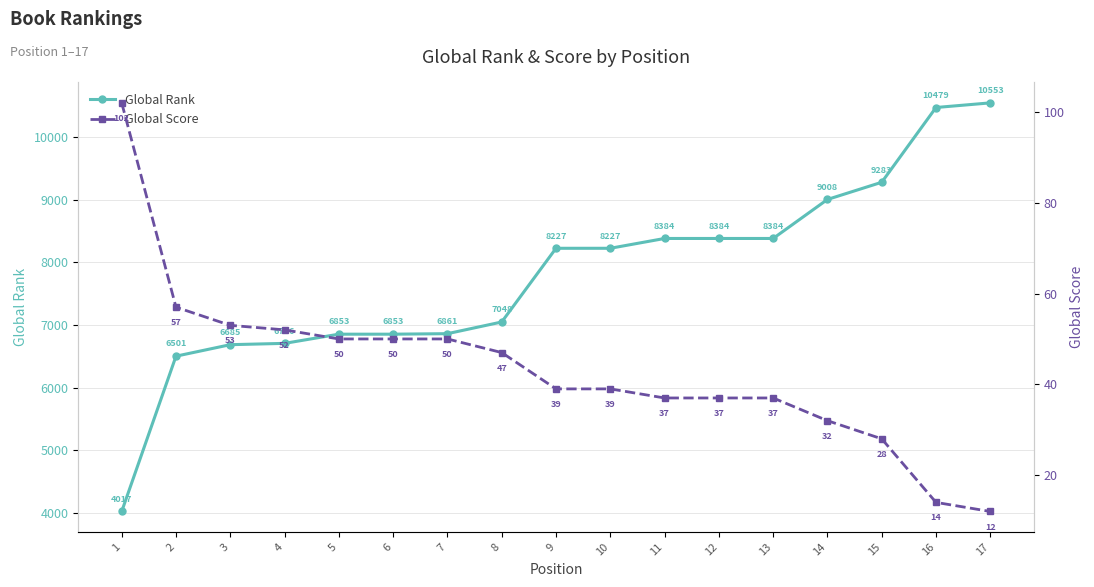

How many data points in Global Score are above 39?

8